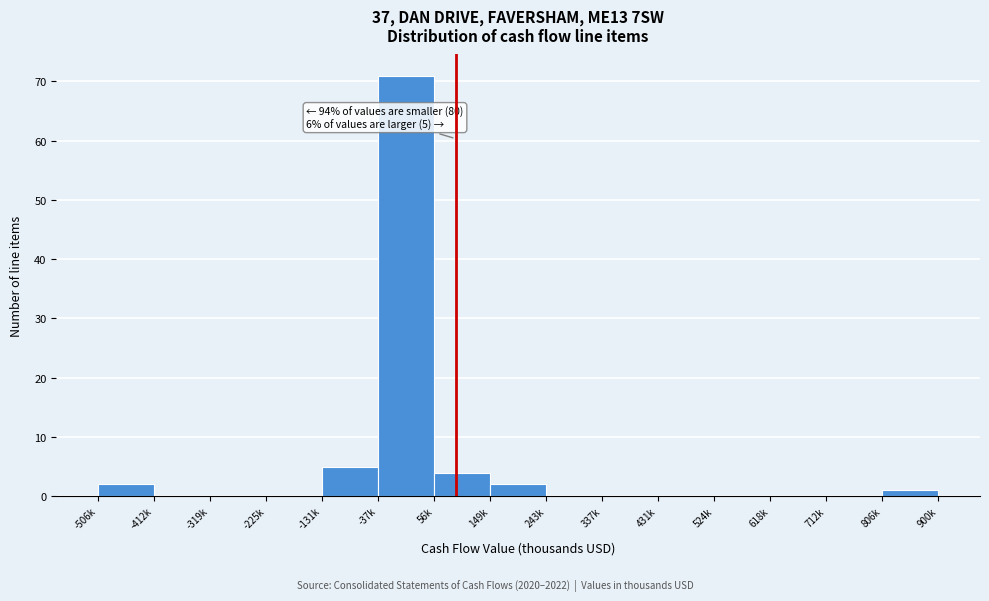

Reading left to right, transcribe all the data shown in this chart.

-506k=2	-412k=0	-319k=0	-225k=0	-131k=5	-37k=71	56k=4	149k=2	243k=0	337k=0	431k=0	524k=0	618k=0	712k=0	806k=1